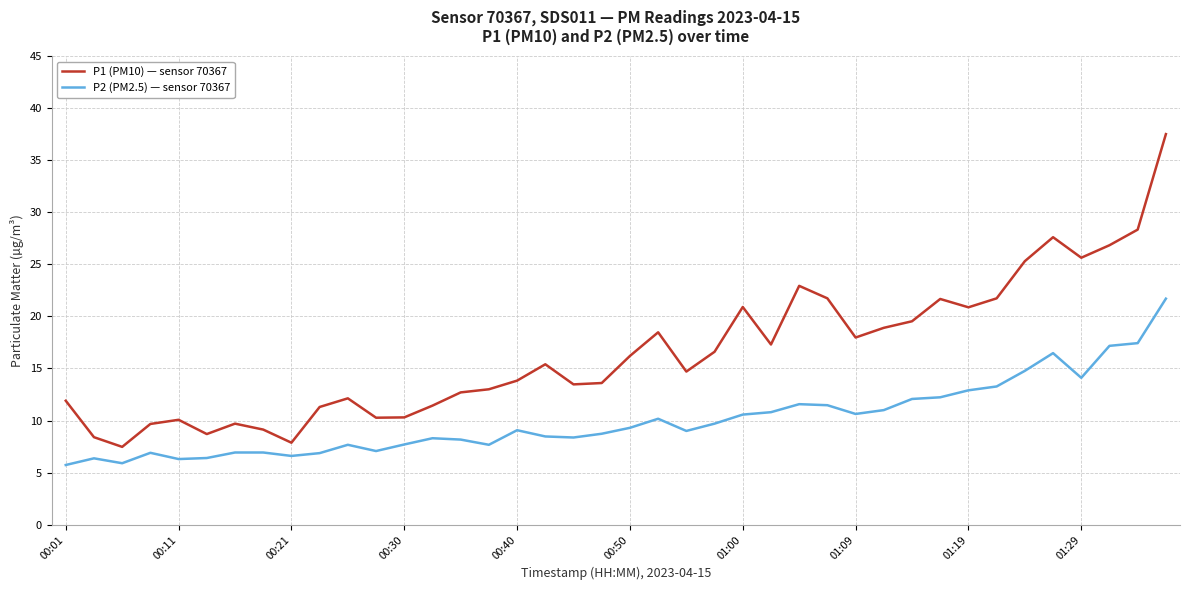

How many lines are shown in the chart?

2